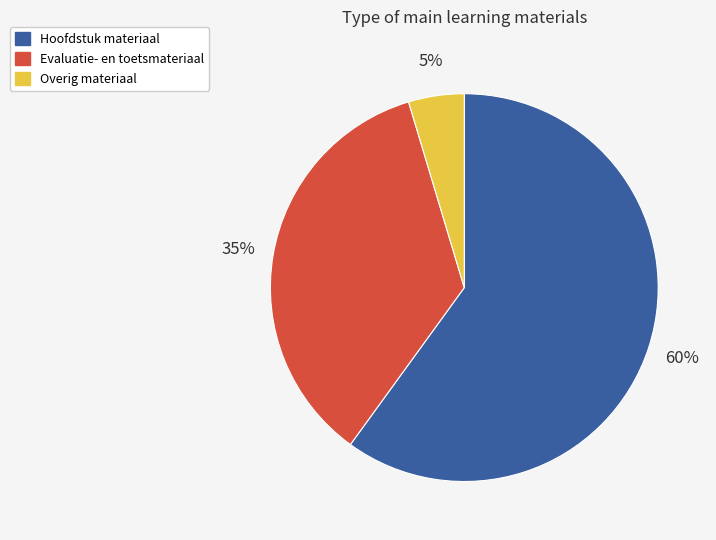

Is there any slice that represents more than half of the pie?

Yes